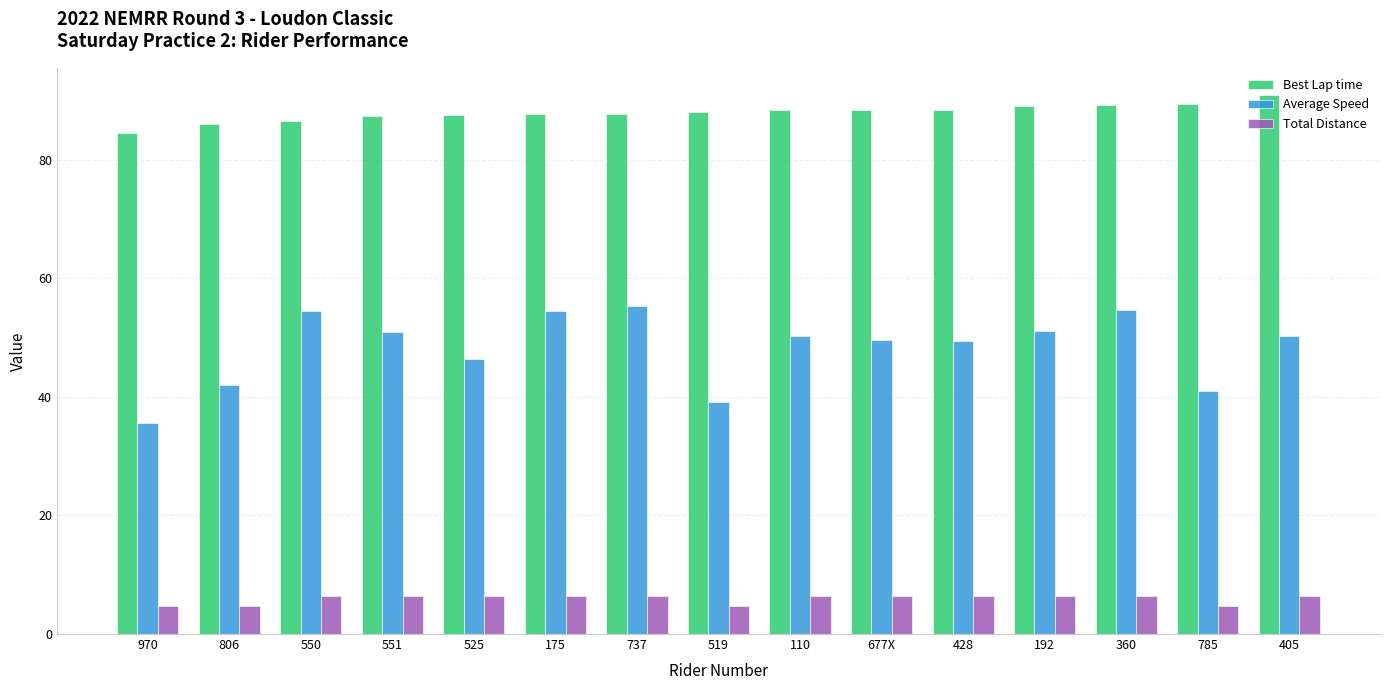

What value does the Average Speed series have at 806?

41.9